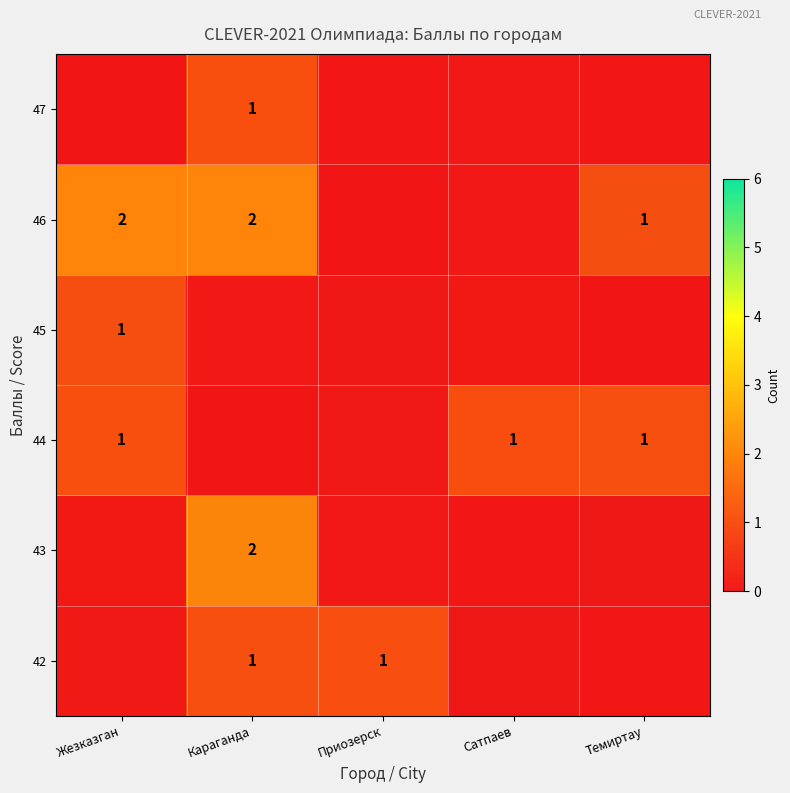

Rank the categories by row_0 value from lowest to highest.

Жезказган, Сатпаев, Темиртау, Караганда, Приозерск